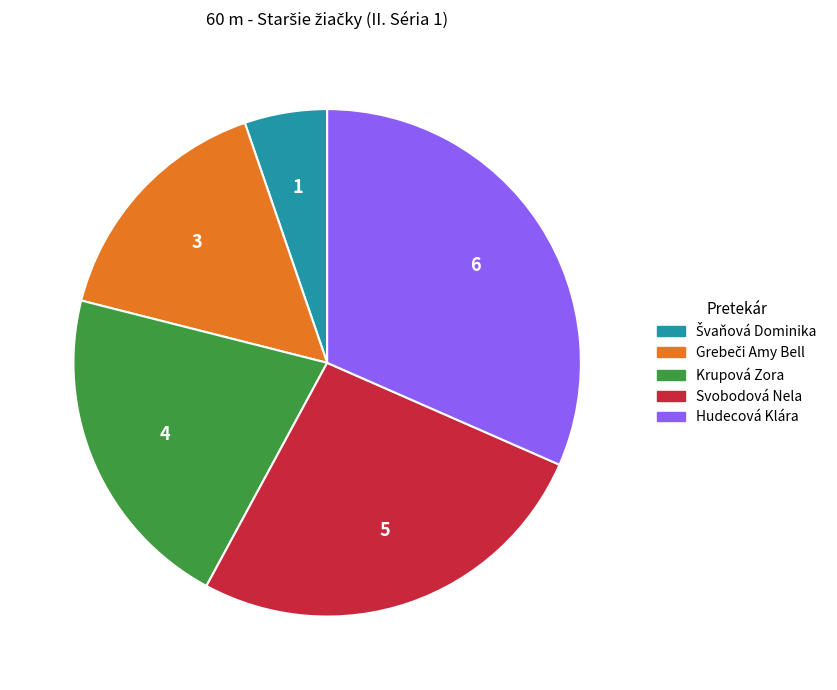

Which has a higher value, Hudecová Klára or Krupová Zora?

Hudecová Klára